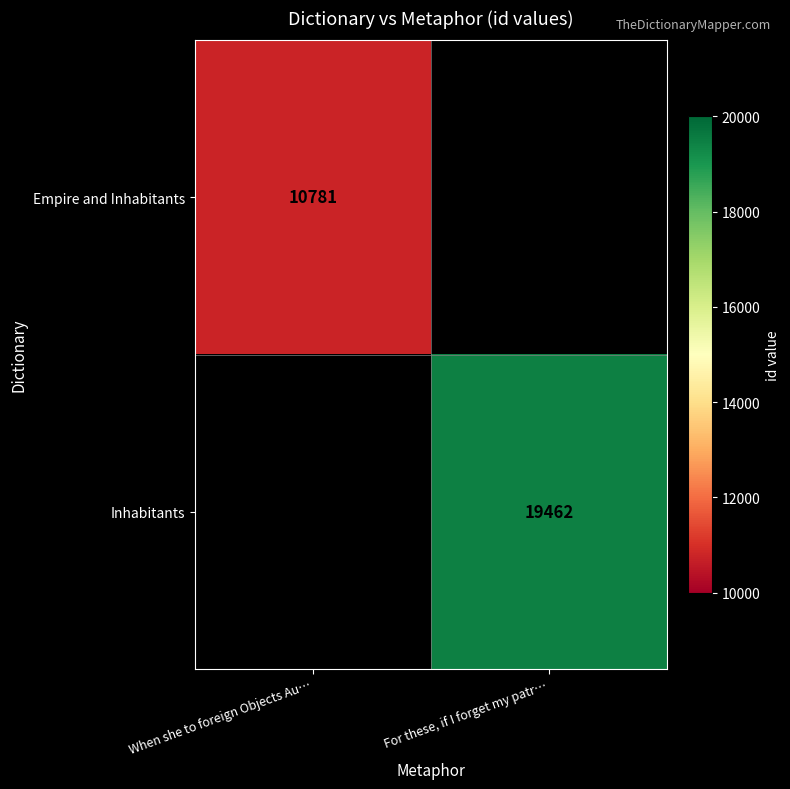

True or false: Empire and Inhabitants has a value of 10781 at When she to foreign Objects Au….

True